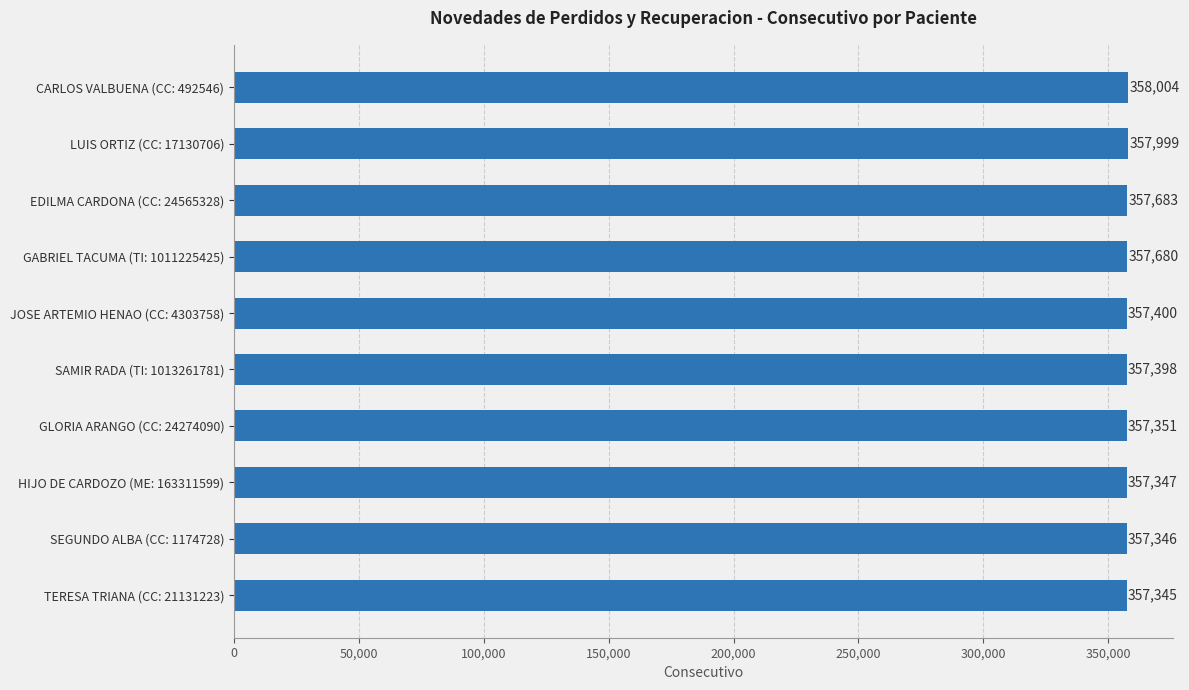

What is the average value?

357555